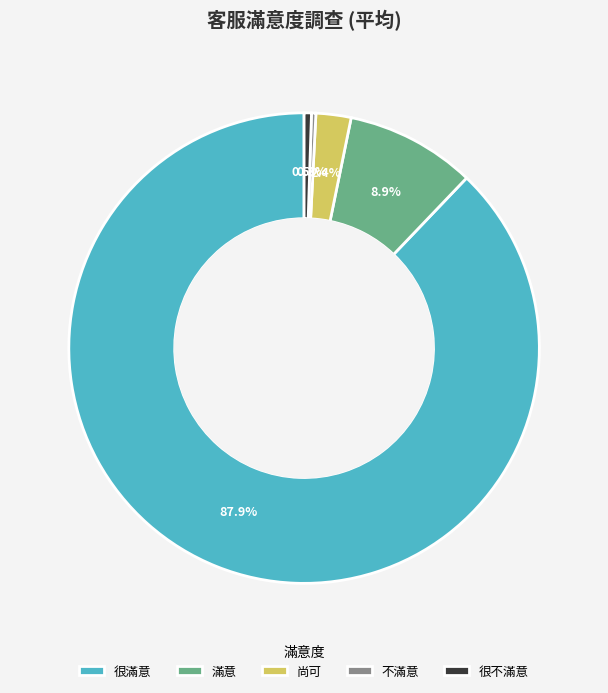

Does any single category account for the majority?

Yes